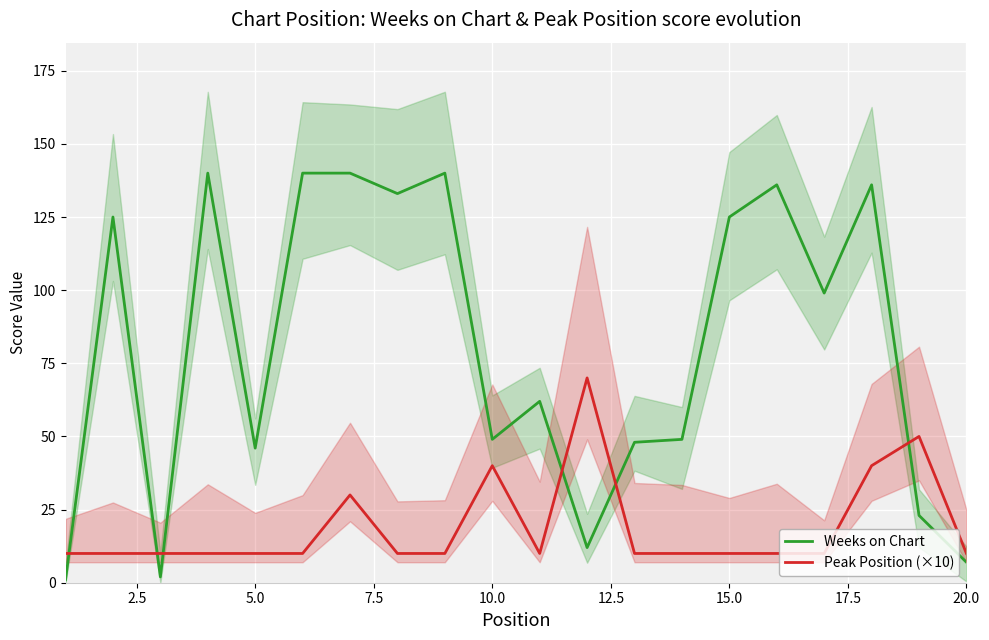

Is the value of Weeks on Chart at 5.0 greater than the value of Peak Position (×10) at 20.0?

Yes